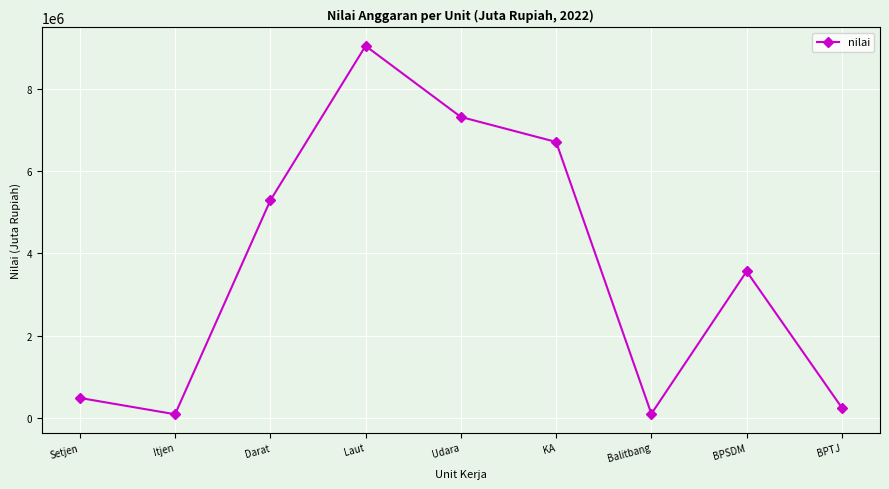

Where is the data nearest to the value 4564122?

Darat